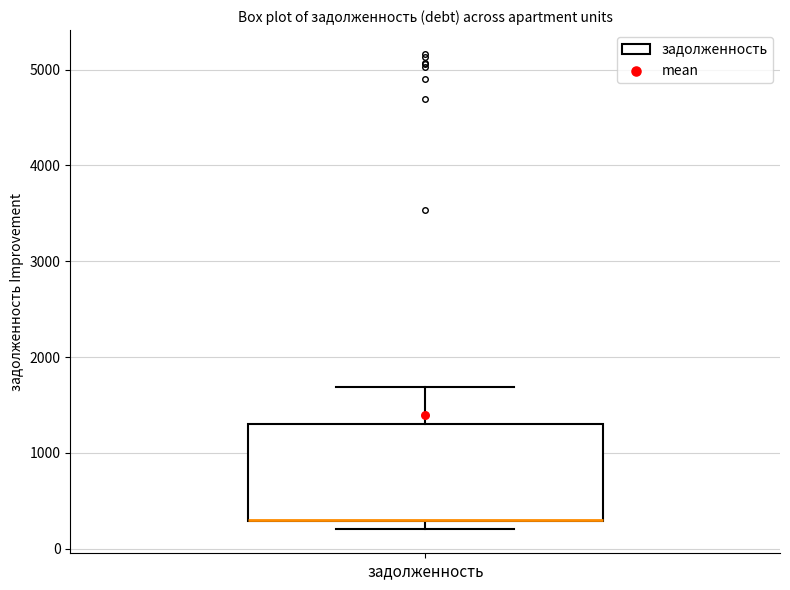

Transcribe this box plot: give where the median line is, the range the box spans, and where the two whiskers end, as read against the y-axis. The values are not printed on the chart, so give them approximately, as read against the axis.

median 300 (drawn on the box's lower edge), box 300 to 1300, whiskers 200 to 1700